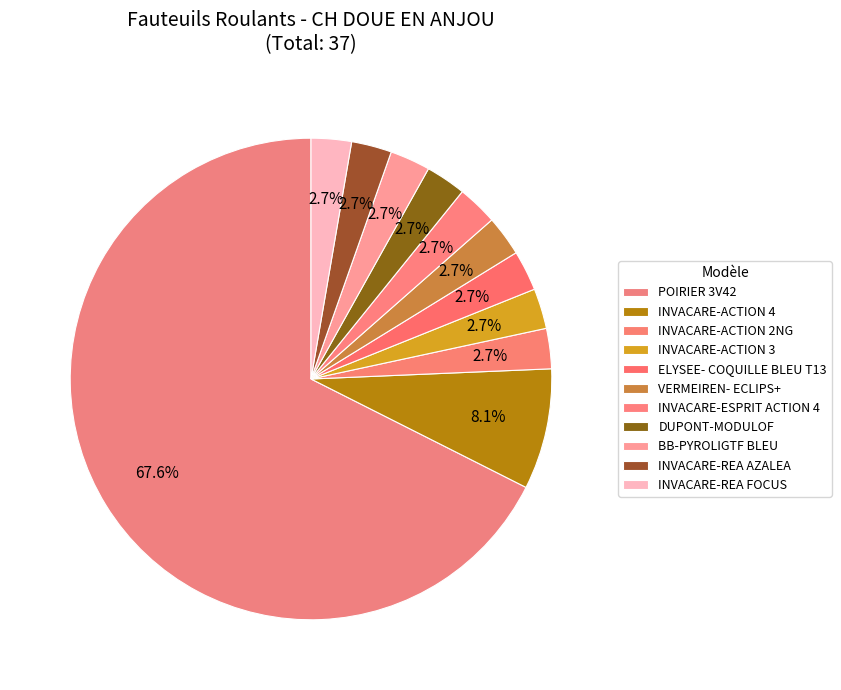

The VERMEIREN- ECLIPS+ slice represents 1% of the pie. True or false?

False